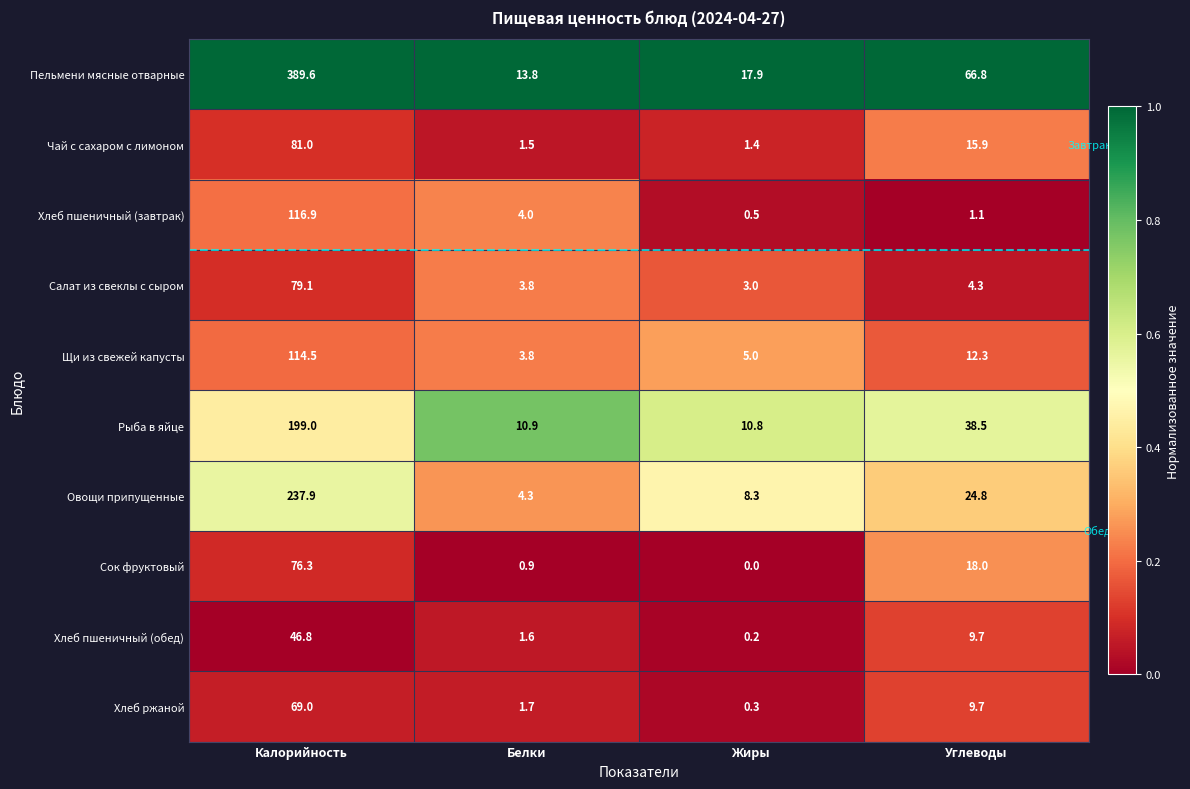

Which series has the largest total across all categories?

Пельмени мясные отварные